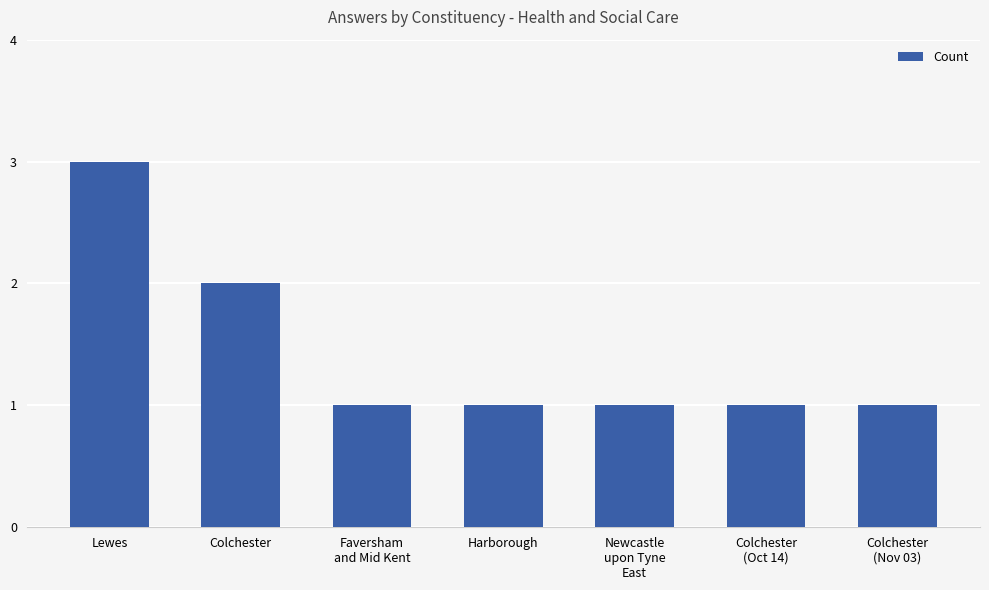

What is the minimum value shown in the chart?

1